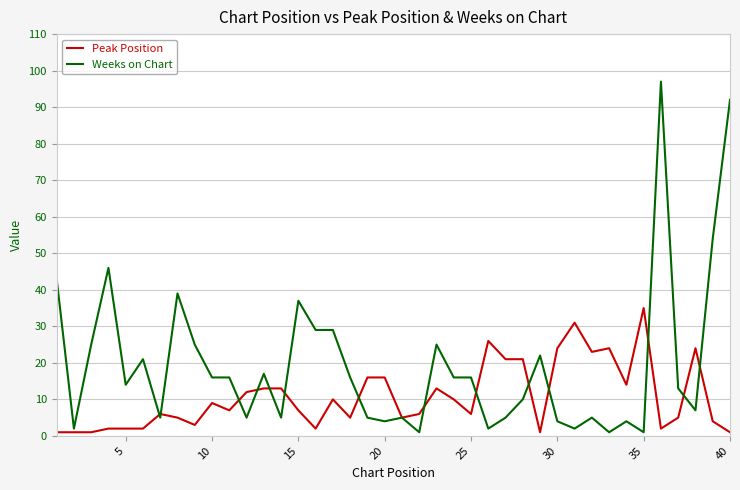

True or false: Weeks on Chart has more than 1 points higher than both neighbors.

True